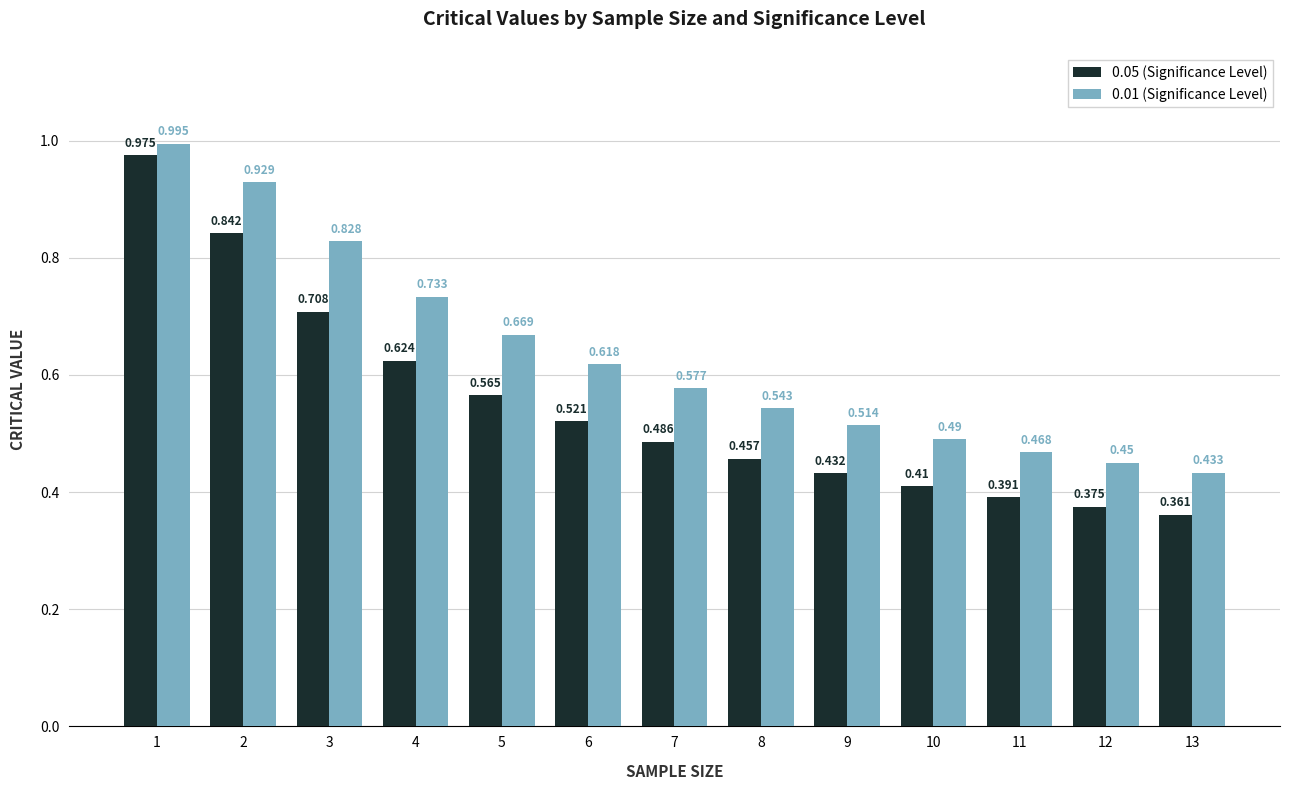

How many series are shown in this chart?

2